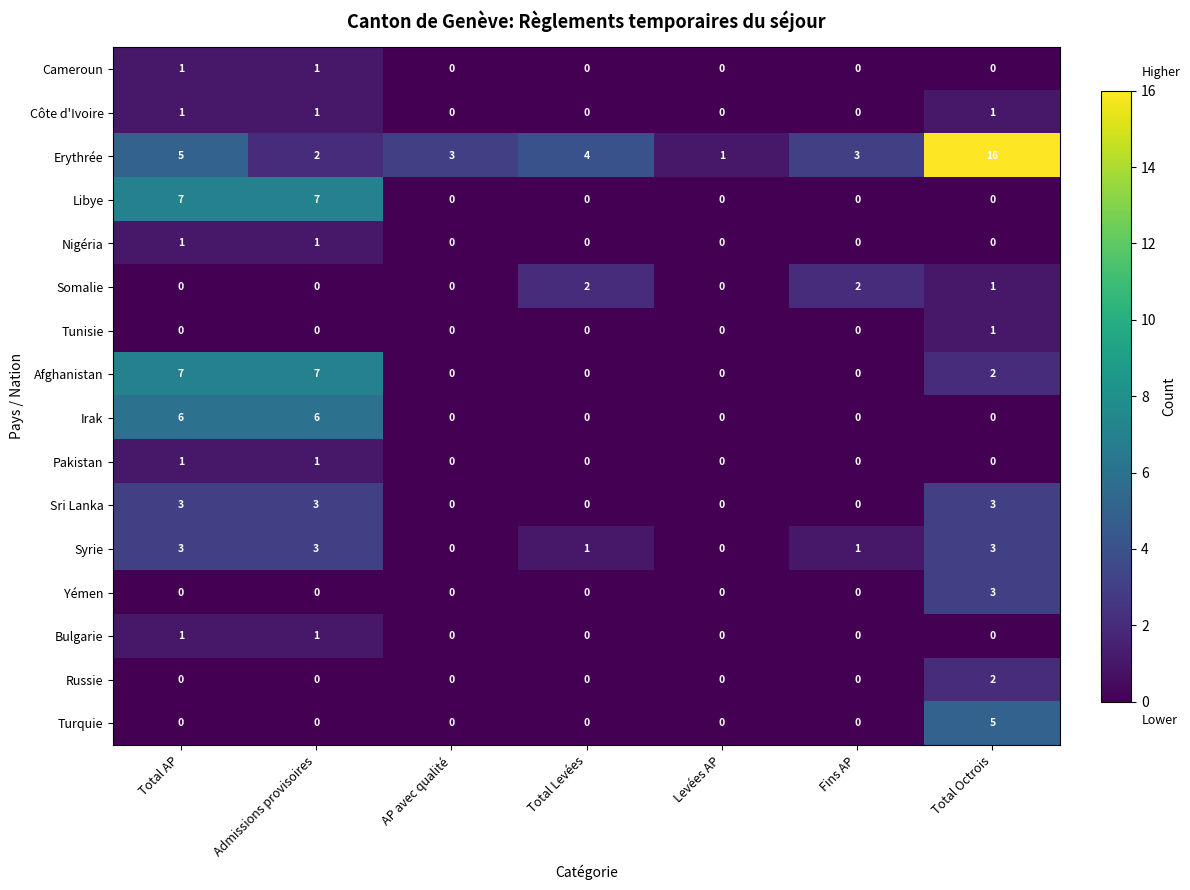

Is it true that Côte d'Ivoire equals 0 at Levées AP?

True